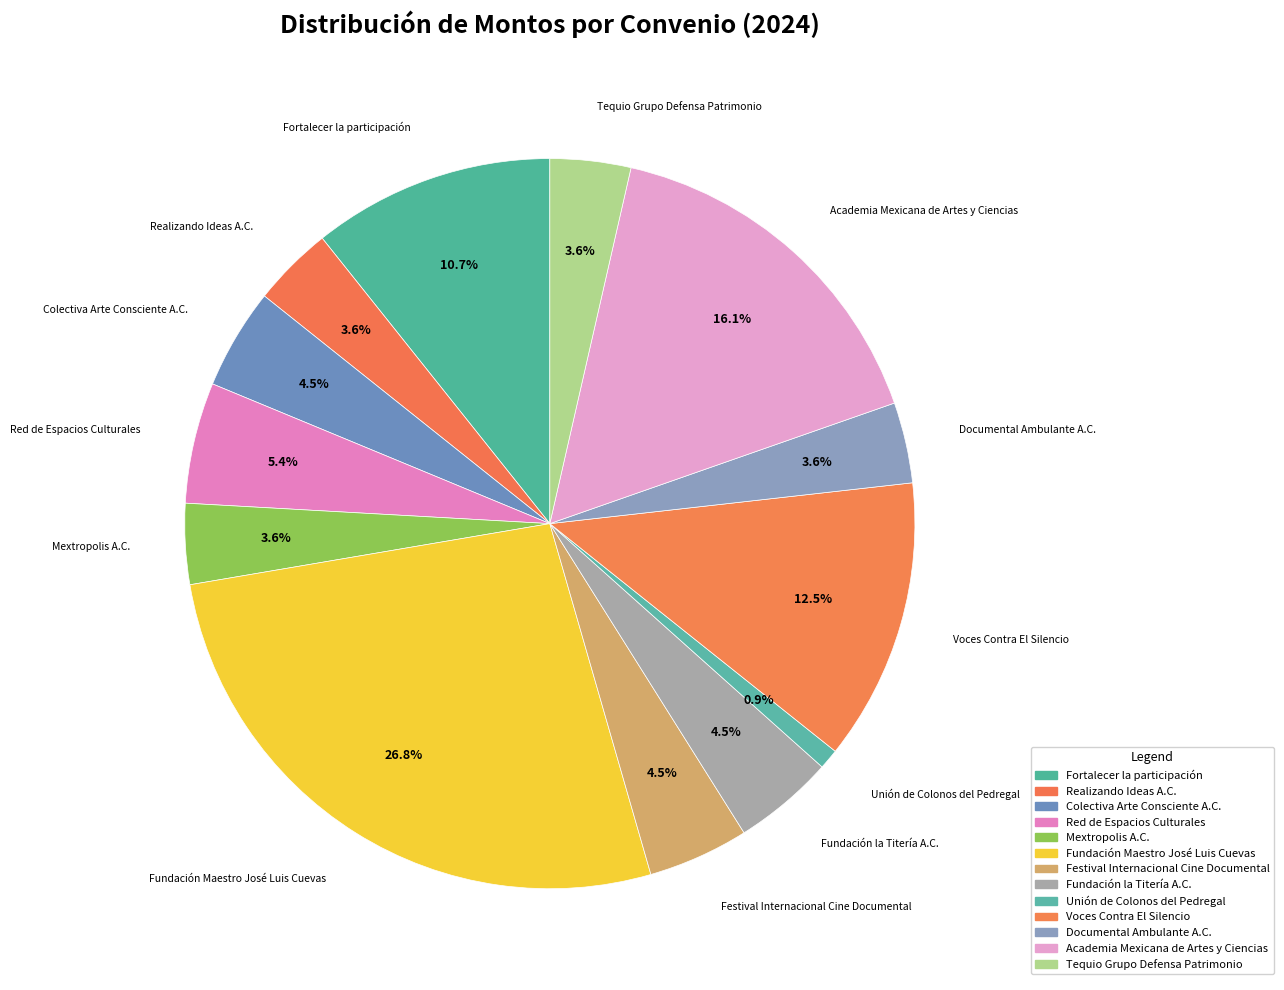

Count the number of slices in the pie.

13